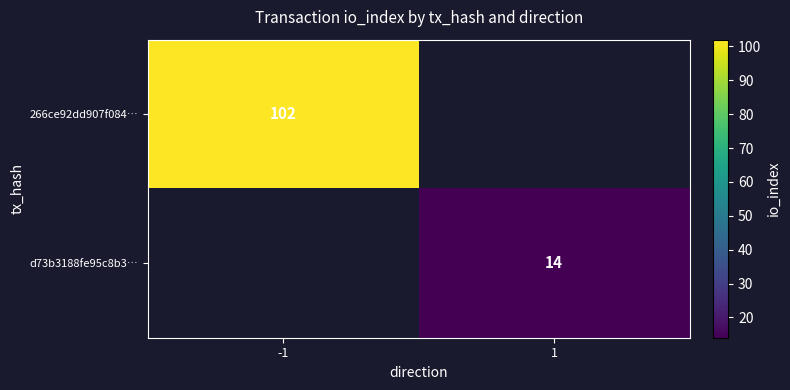

Is it true that d73b3188fe95c8b3… equals 18 at 1?

False